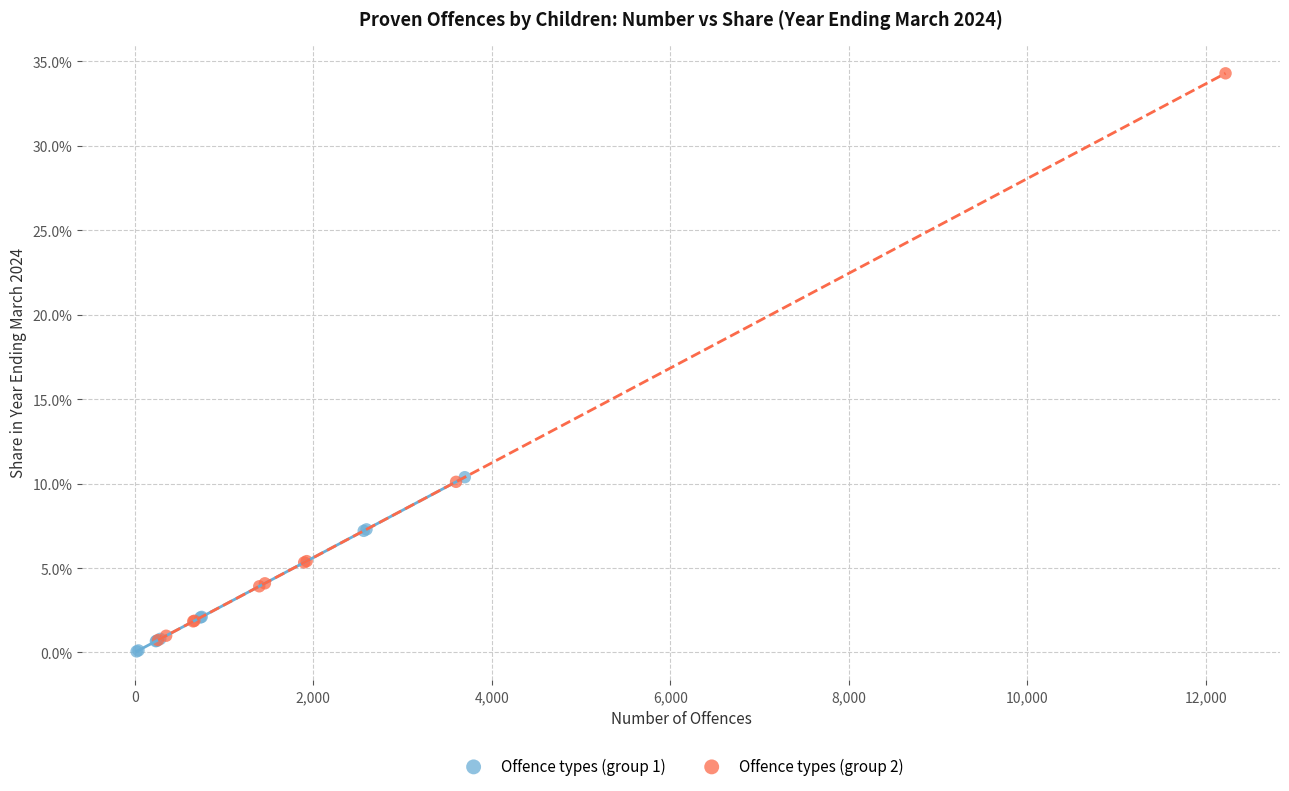

Which series has the largest Y range (max minus min)?

Offence types (group 2)